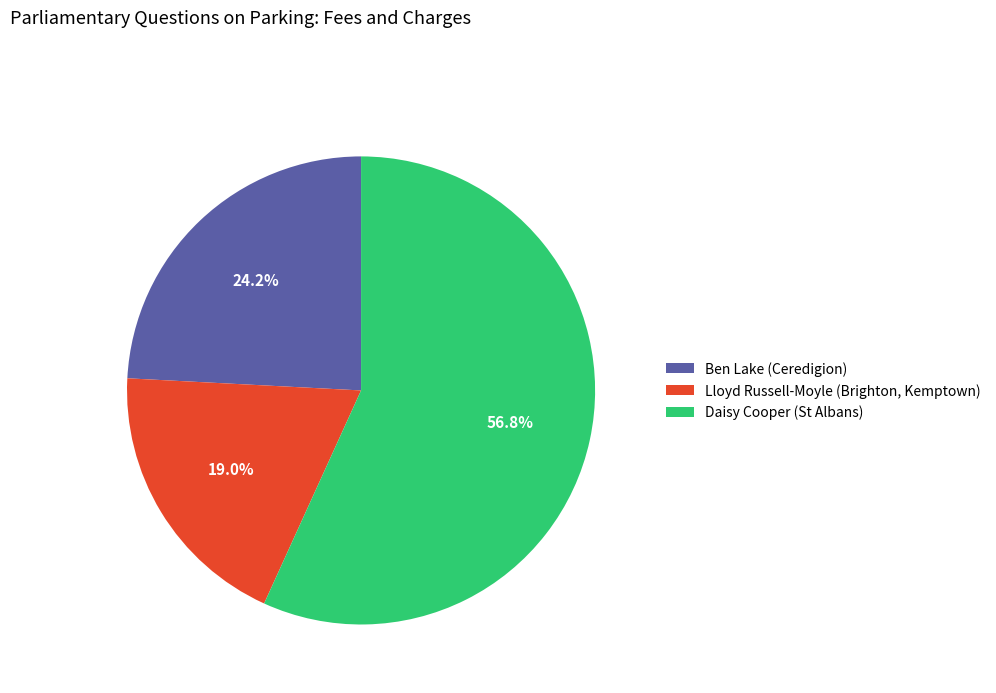

What percentage is the Lloyd Russell-Moyle (Brighton, Kemptown) slice, to the nearest percent?

19%